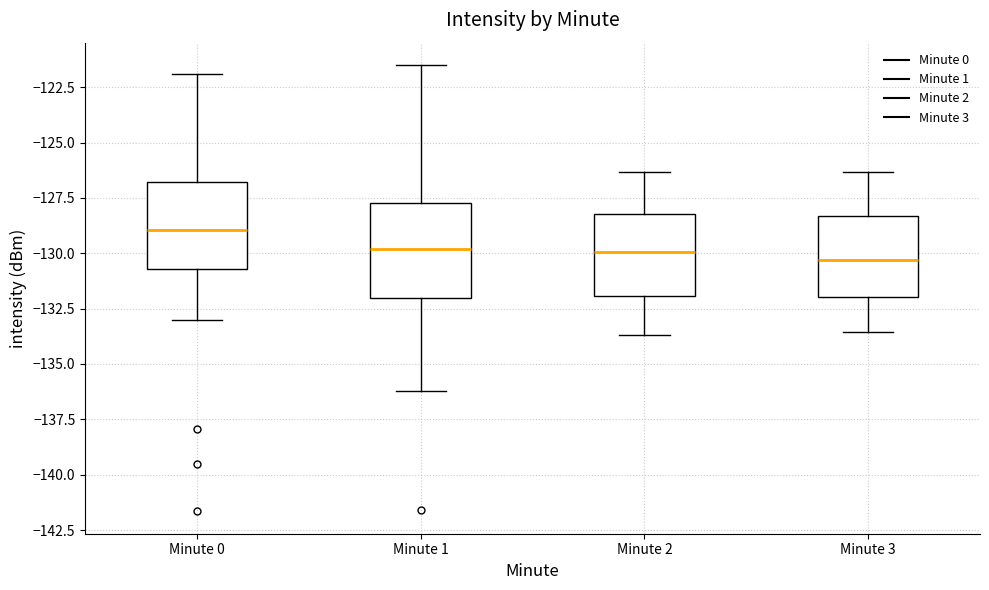

Reading left to right, transcribe this box plot: for each box, give where its median line is, the range the box spans, and where its two whiskers end, as read against the y-axis. The values are not printed on the chart, so give them approximately, as read against the axis.

Minute 0: median -129.0, box -130.5 to -127.0, whiskers -133.0 to -122.0
Minute 1: median -130.0, box -132.0 to -128.0, whiskers -136.0 to -121.5
Minute 2: median -130.0, box -132.0 to -128.0, whiskers -133.5 to -126.5
Minute 3: median -130.5, box -132.0 to -128.5, whiskers -133.5 to -126.5